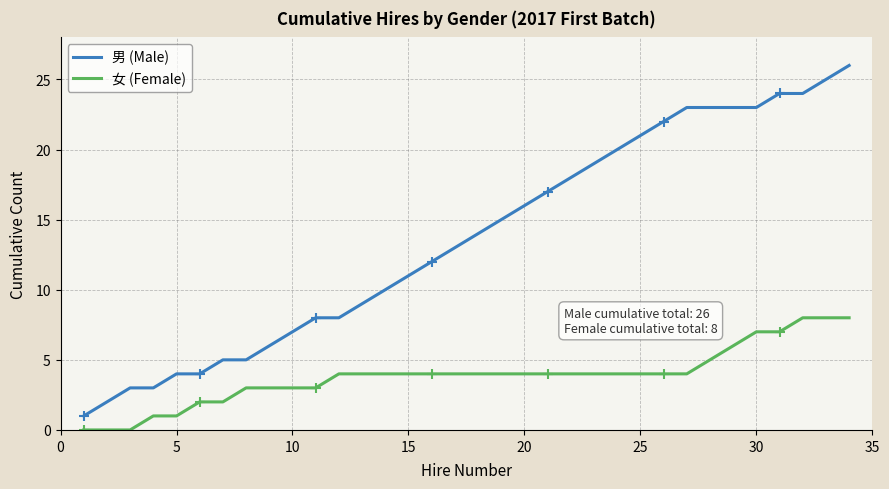

Which series has the widest spread of values?

男 (Male)